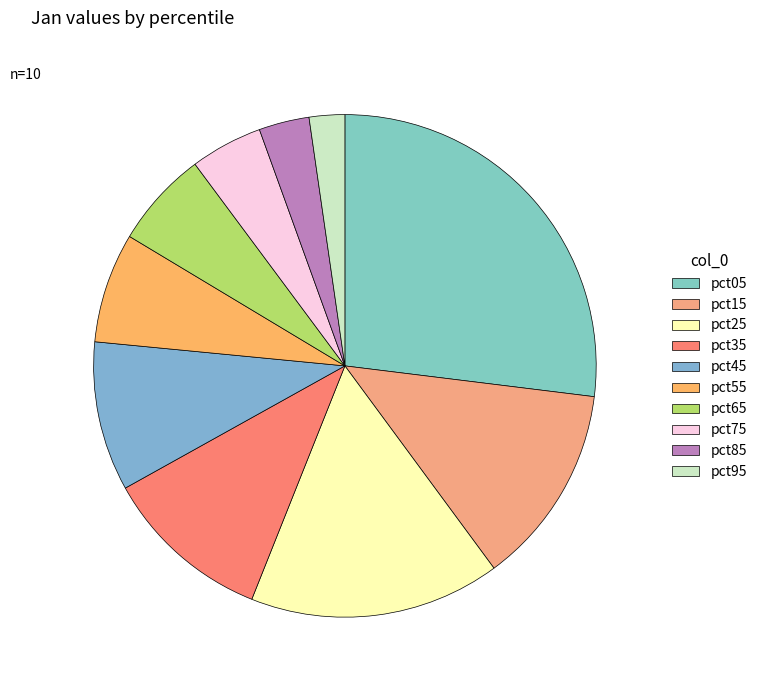

Is pct55 the majority of the pie?

No